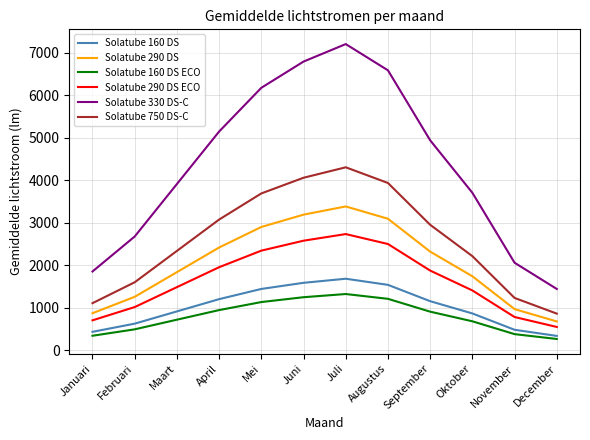

At which category is the sum across all series the highest?

Juli